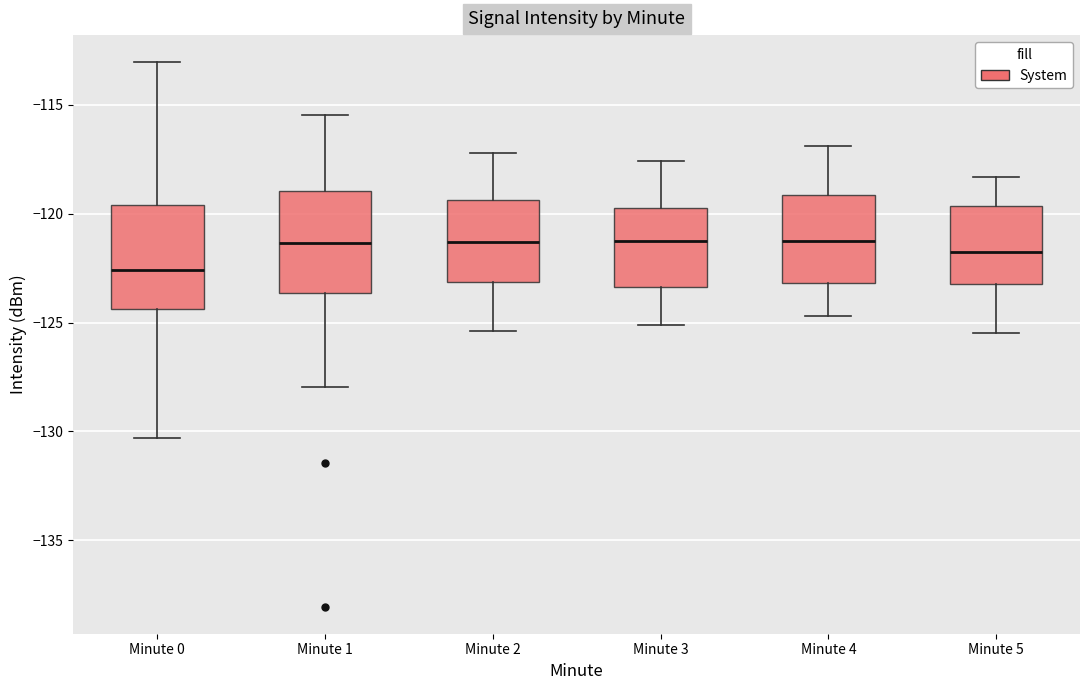

Which box's median line is the lowest?

Minute 0